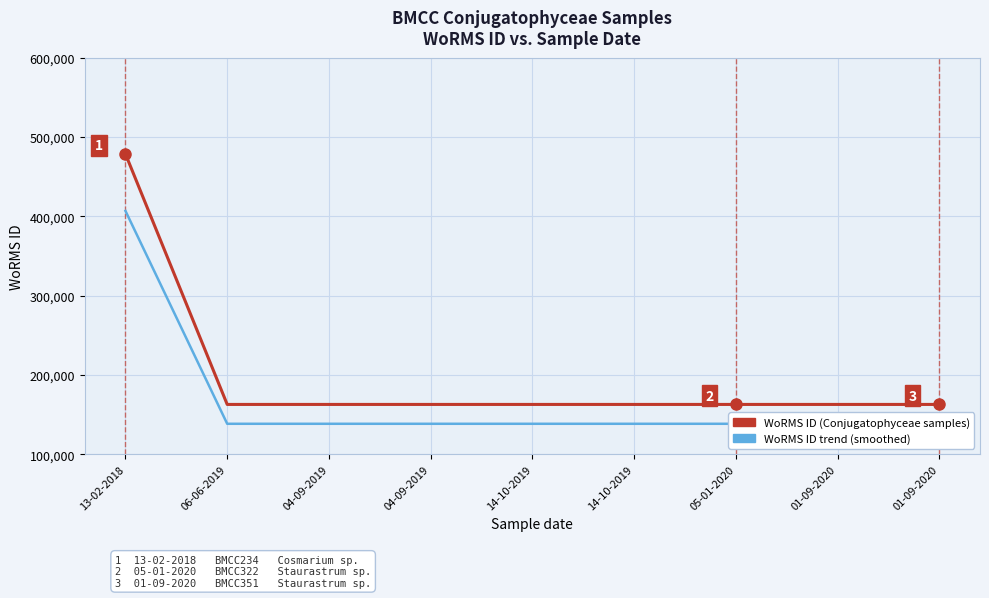

Rank the series by their maximum value, from highest to lowest.

WoRMS ID (Conjugatophyceae samples), WoRMS ID trend (smoothed)